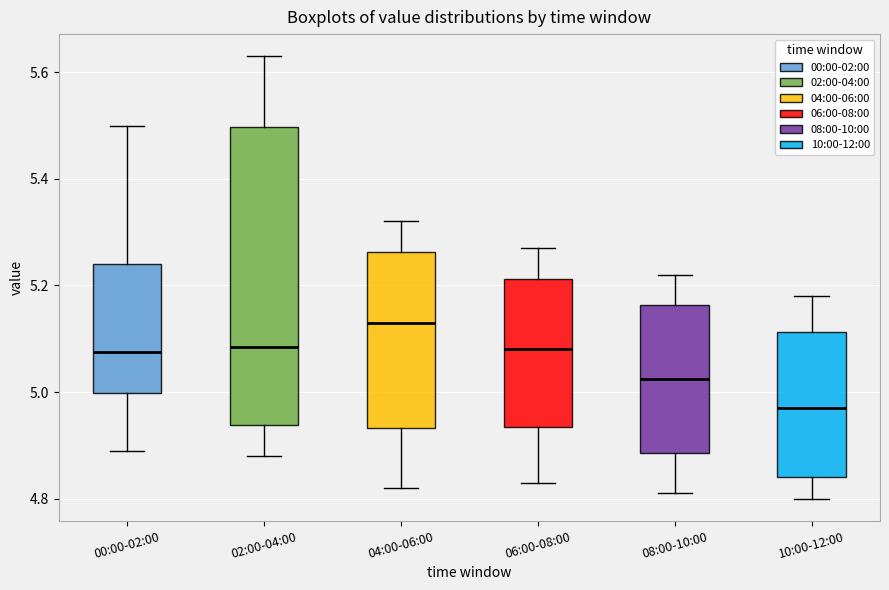

Comparing the boxes themselves (not the whiskers), which one is the tallest?

02:00-04:00